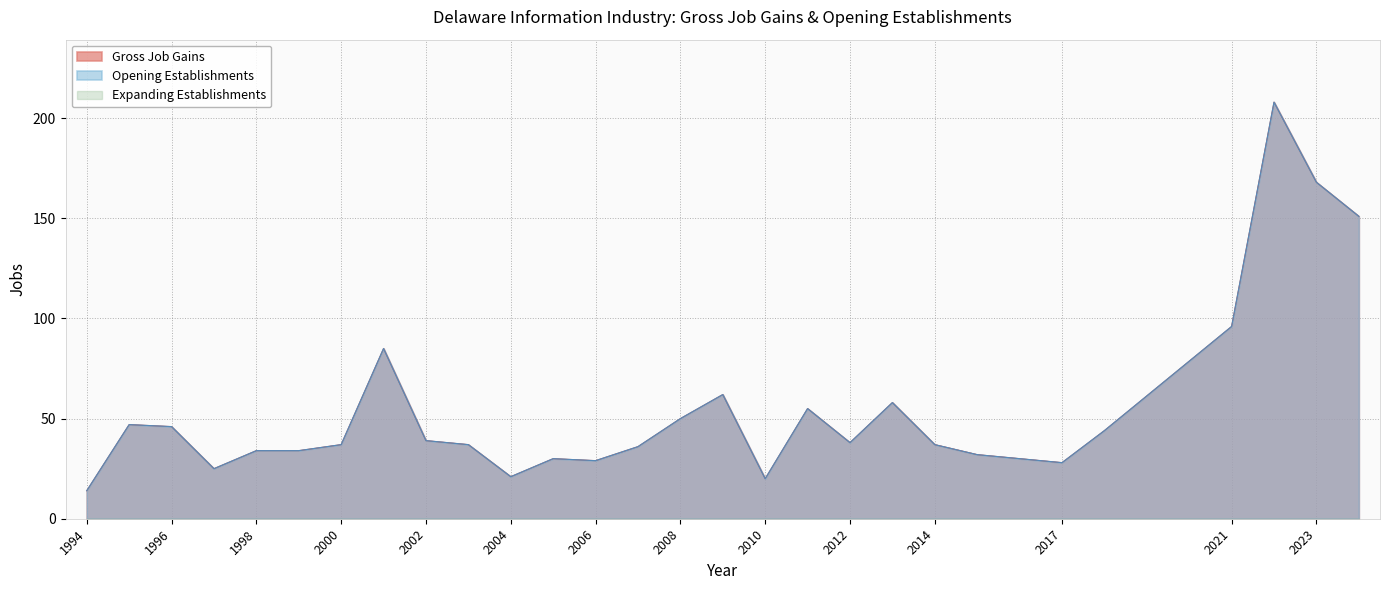

True or false: Gross Job Gains and Opening Establishments cross at least once.

False